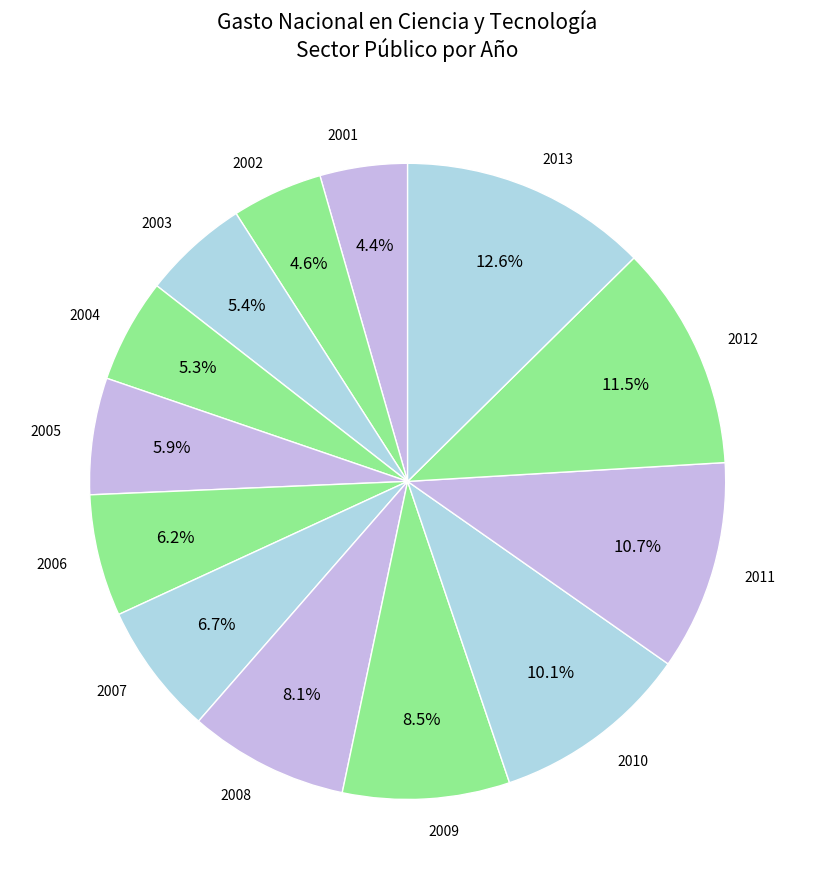

Which category has the biggest portion of the pie?

2013